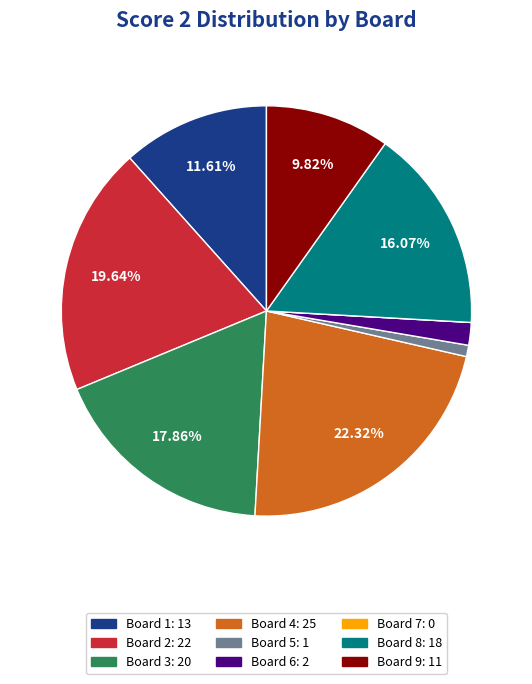

Is there a majority slice in this chart?

No